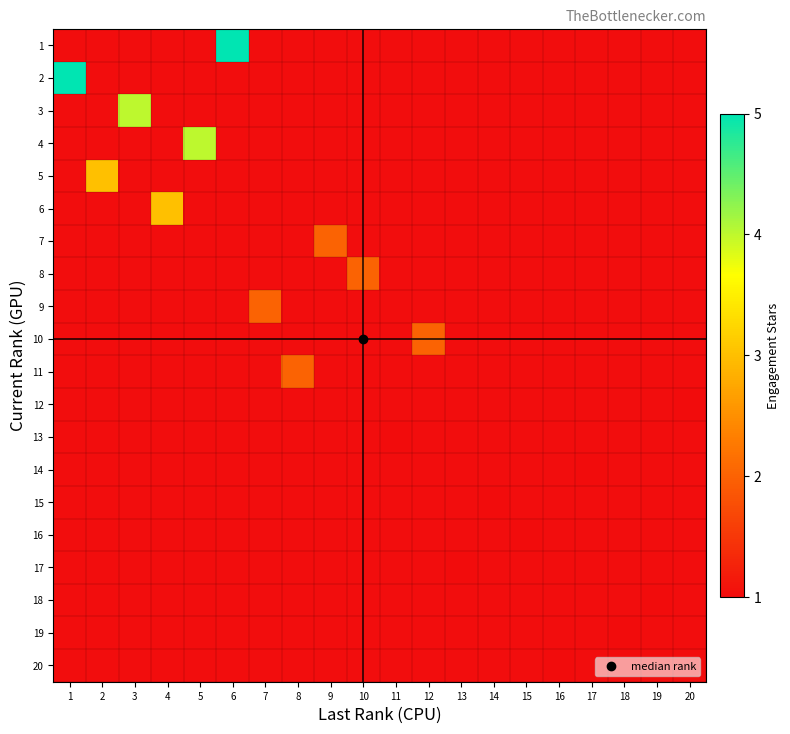

Is the value of 12 at 2 greater than the value of 4 at 15?

No